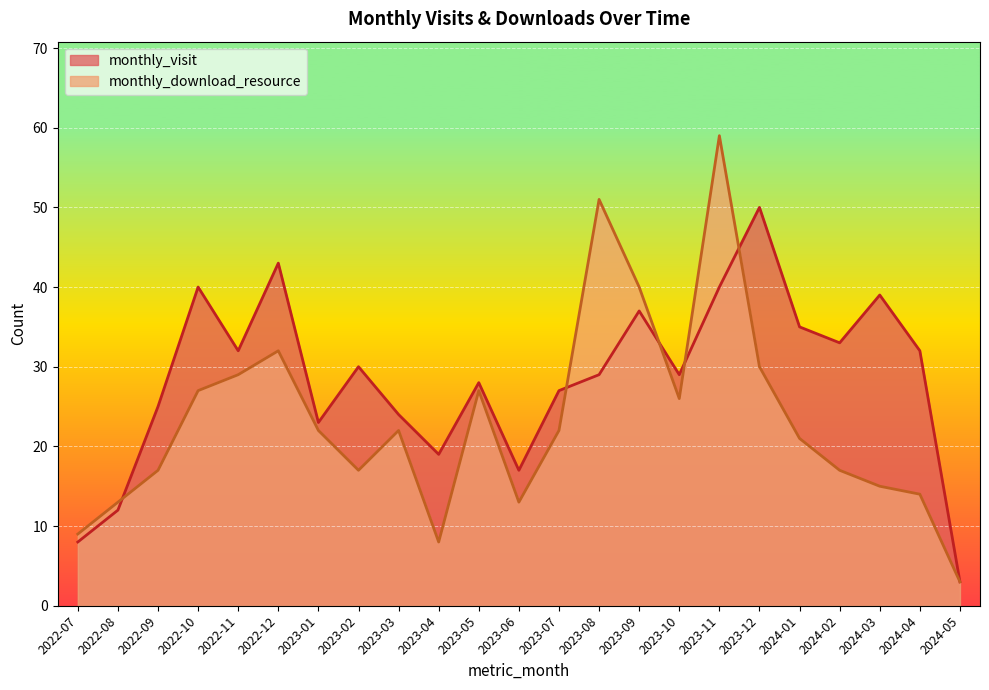

What is the difference between the maximum and minimum values in the monthly_visit series?

47